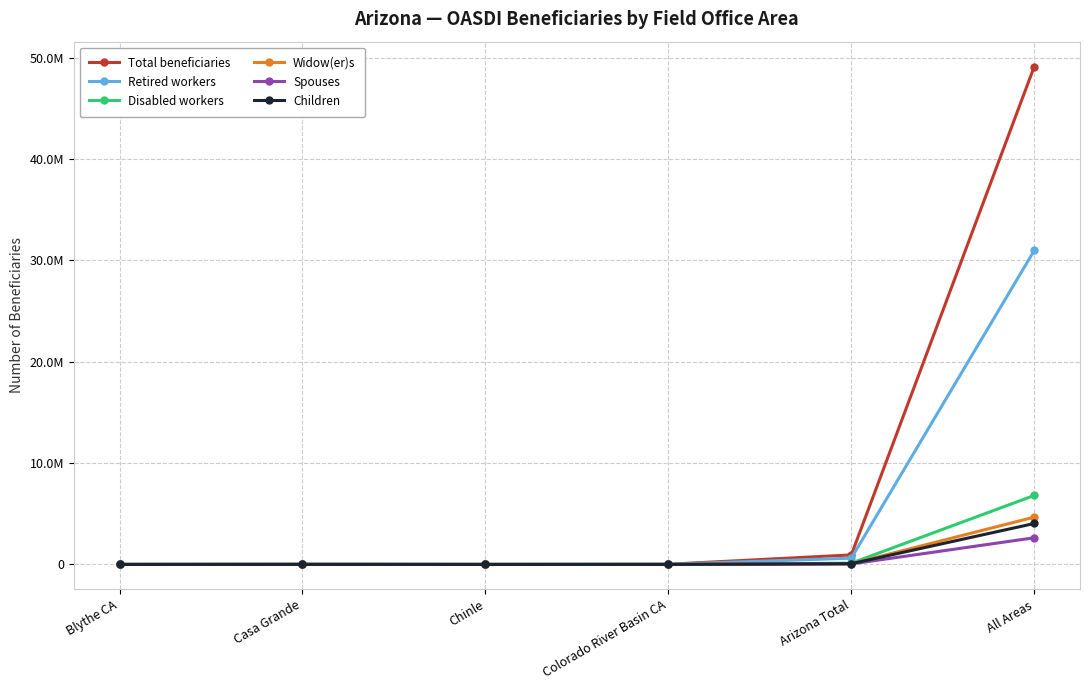

What is the label of the 2nd point from the left?

Casa Grande